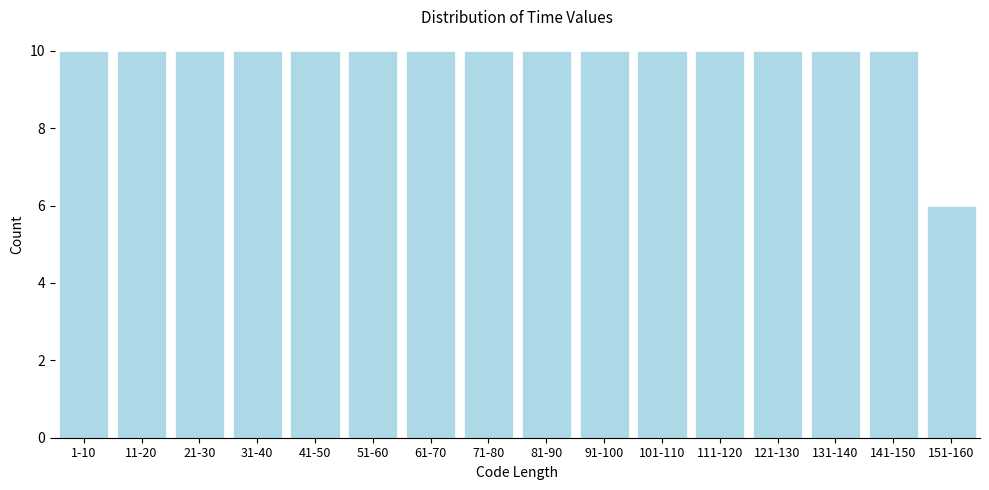

Reading right to left, transcribe all the data shown in this chart.

151-160=6	141-150=10	131-140=10	121-130=10	111-120=10	101-110=10	91-100=10	81-90=10	71-80=10	61-70=10	51-60=10	41-50=10	31-40=10	21-30=10	11-20=10	1-10=10